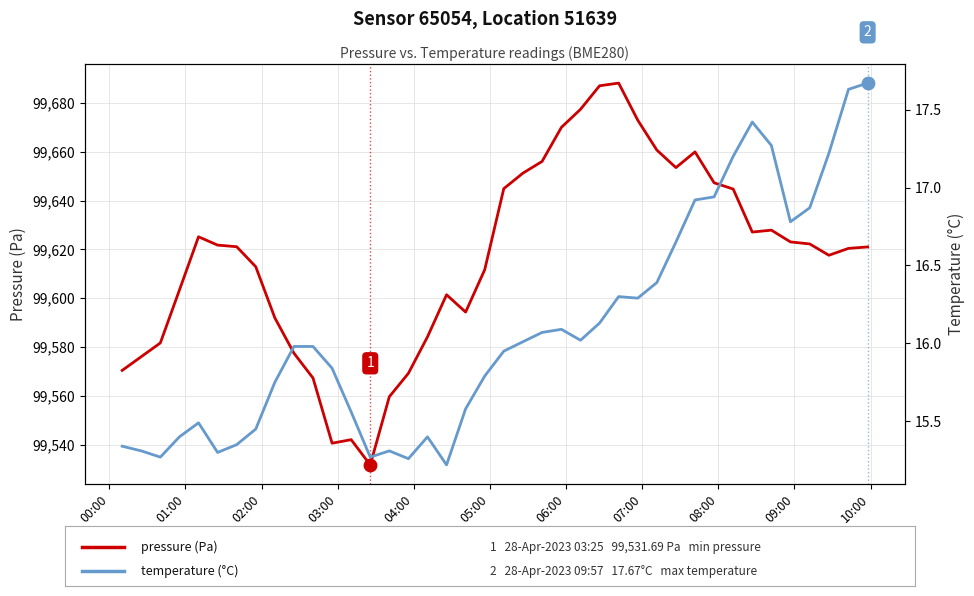

Which series has the largest total across all categories?

pressure